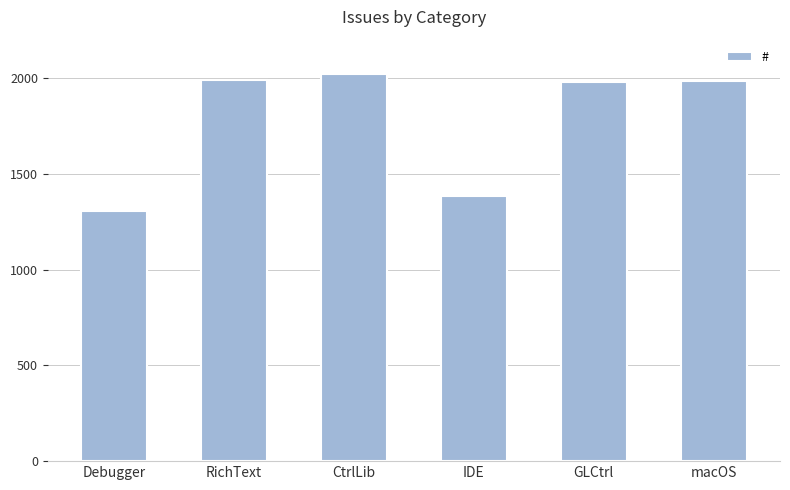

At which label does the data first exceed 1986?

RichText